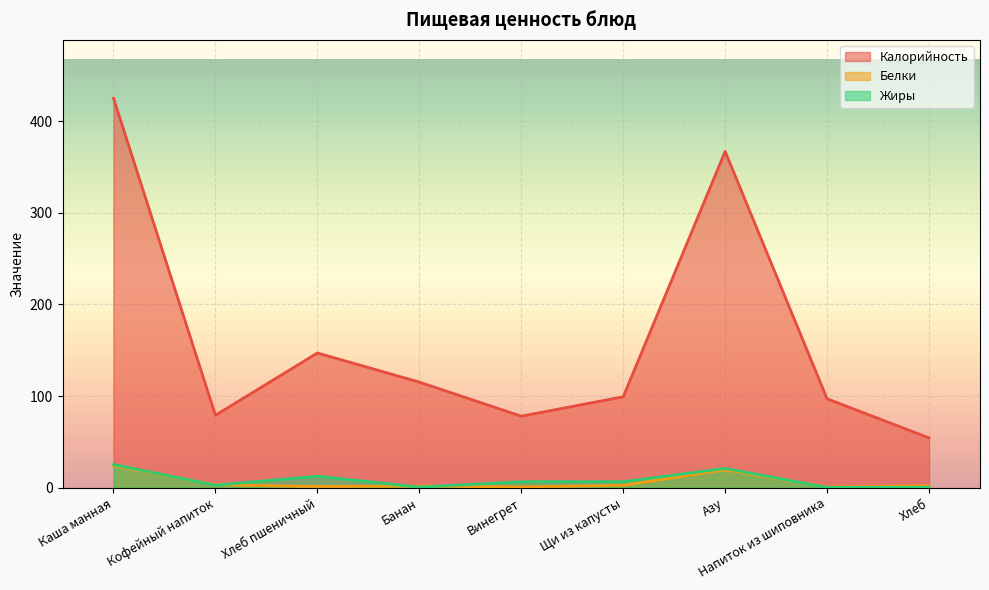

Count the number of data series in this chart.

3